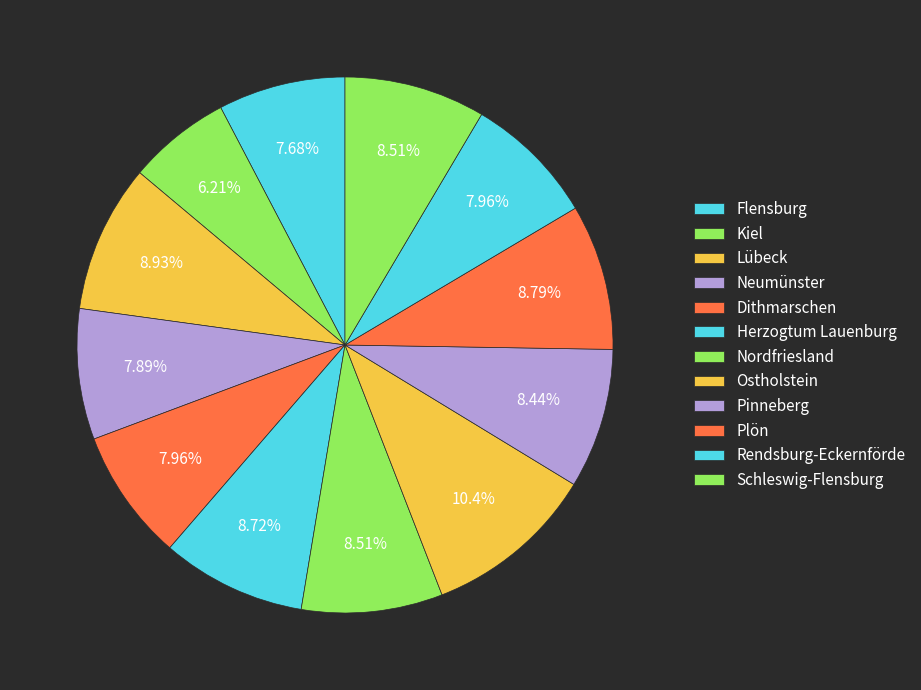

True or false: Neumünster accounts for 8% of the total.

True